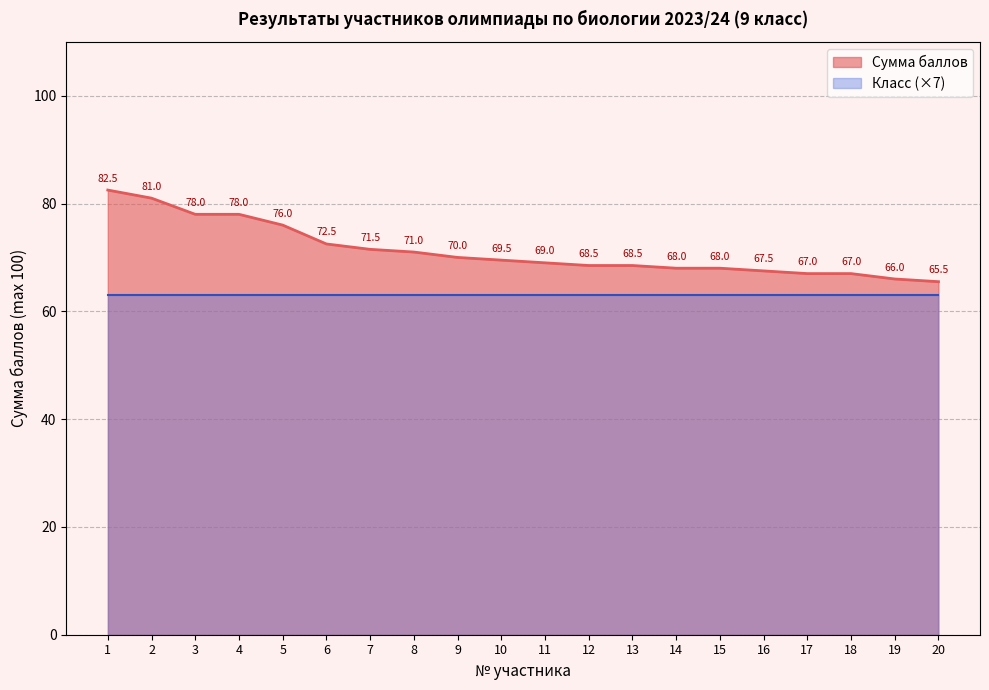

List the labels in order of value, largest first.

1, 2, 3, 4, 5, 6, 7, 8, 9, 10, 11, 12, 13, 14, 15, 16, 17, 18, 19, 20